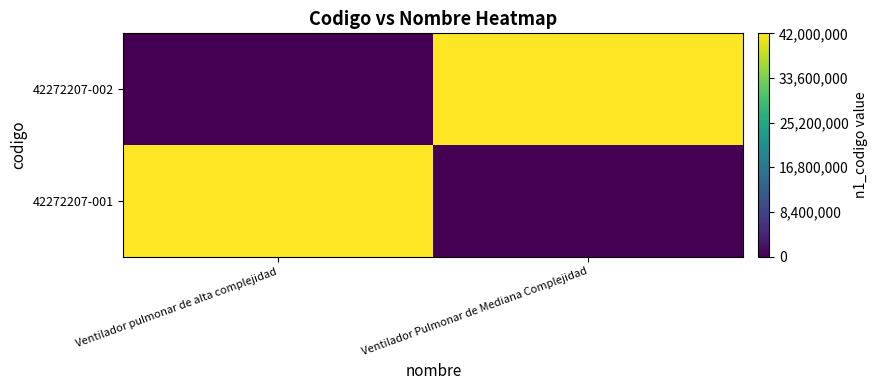

What is the spread (max minus min) of values at Ventilador Pulmonar de Mediana Complejidad?

42000000